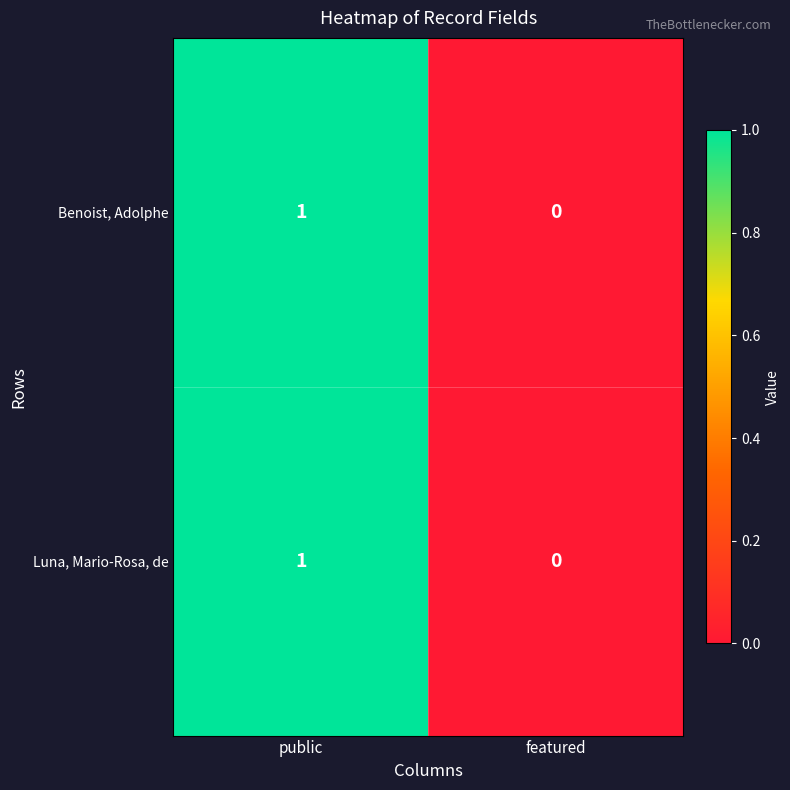

Is the value of Benoist, Adolphe at public greater than the value of Luna, Mario-Rosa, de at featured?

Yes